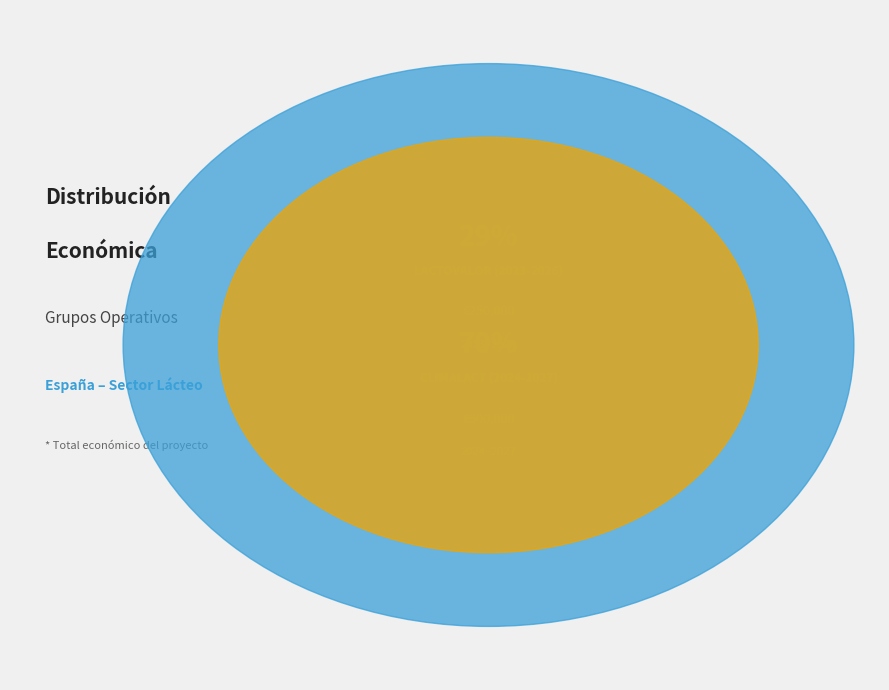

The CLIMALACT (2024-2027) slice represents 59% of the pie. True or false?

False